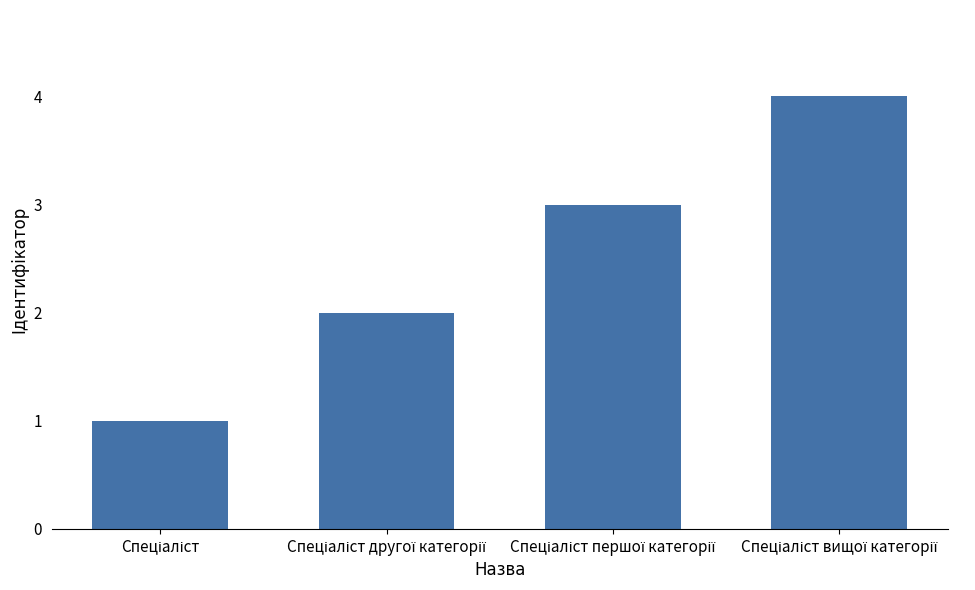

Reading left to right, what are all the values shown in this chart?

1	2	3	4